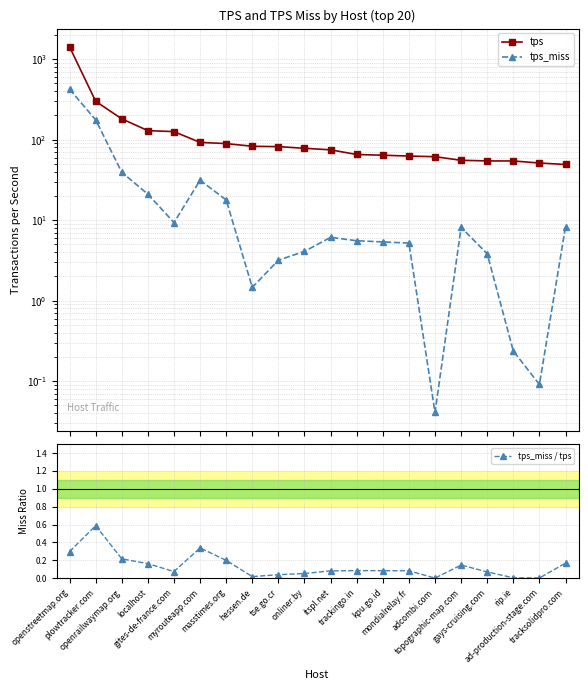

What is the label of the 10th point from the right?

itspl.net